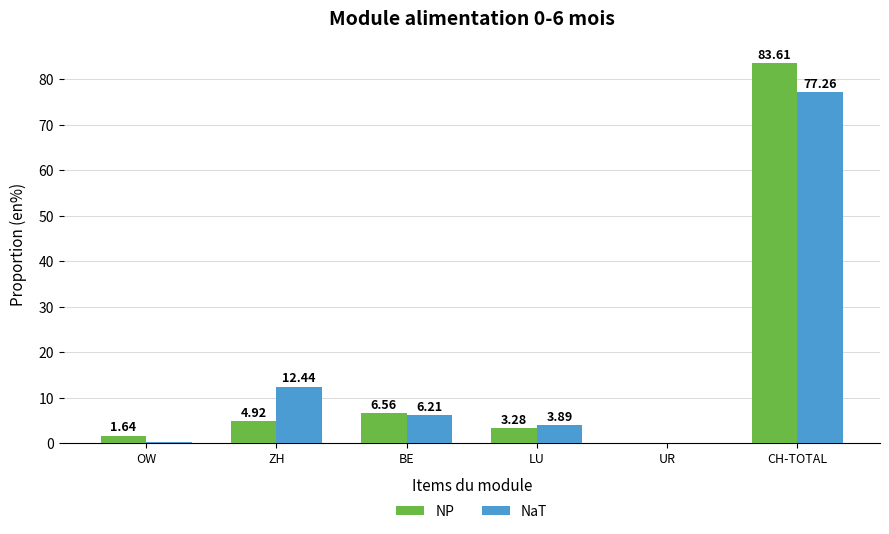

What is the sum of all NP values?

100.0